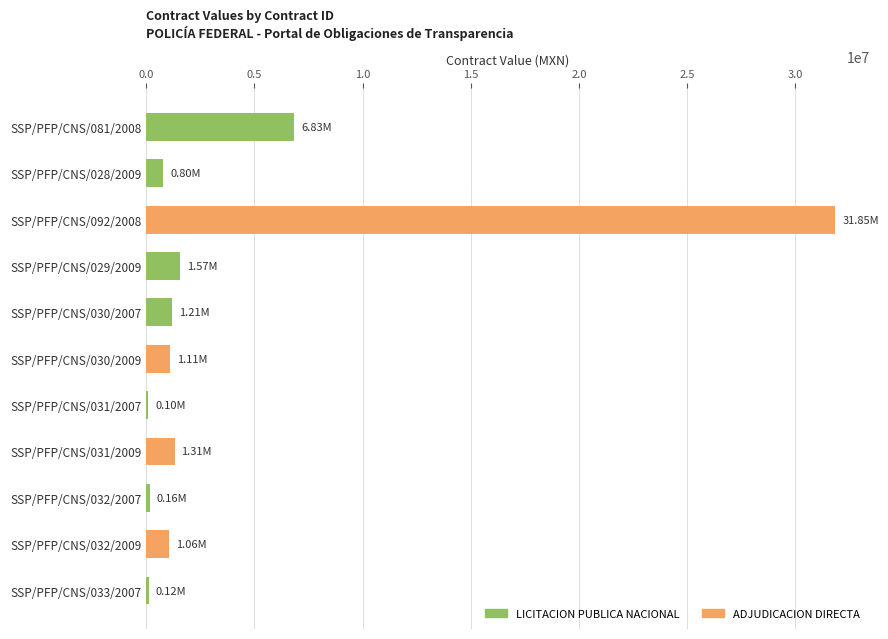

How many values exceed 1113269?

6